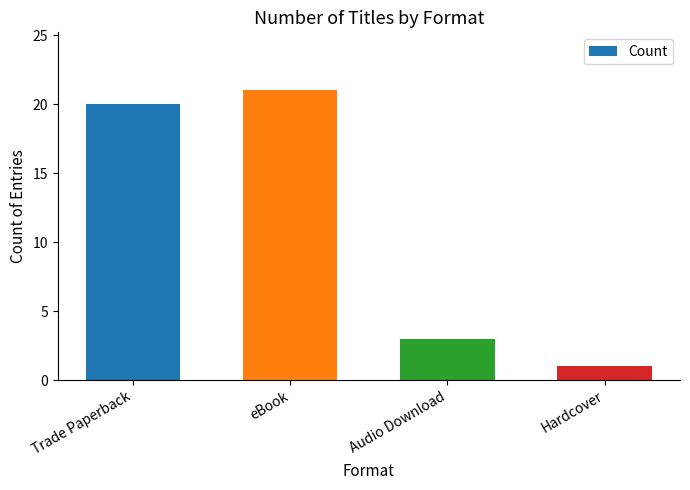

Rank the categories by value from highest to lowest.

eBook, Trade Paperback, Audio Download, Hardcover